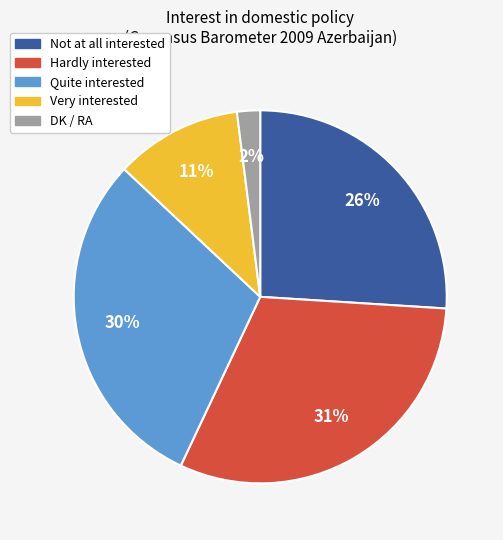

Rank the categories by value from highest to lowest.

Hardly interested, Quite interested, Not at all interested, Very interested, DK / RA